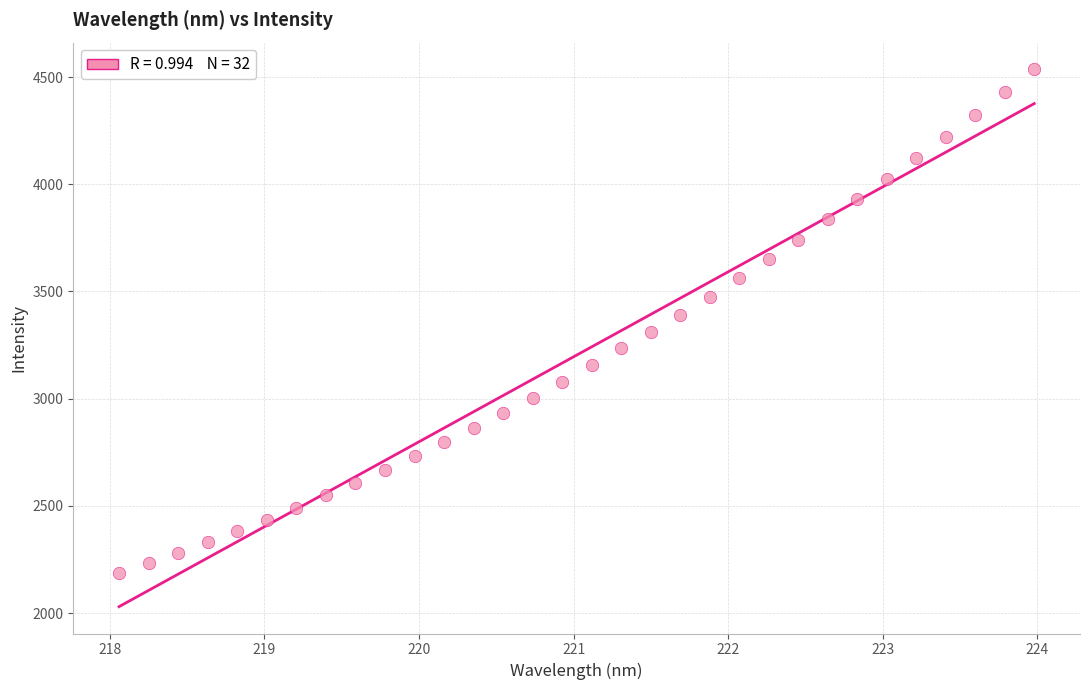

What is the range of Y values (max minus min)?

2349.8